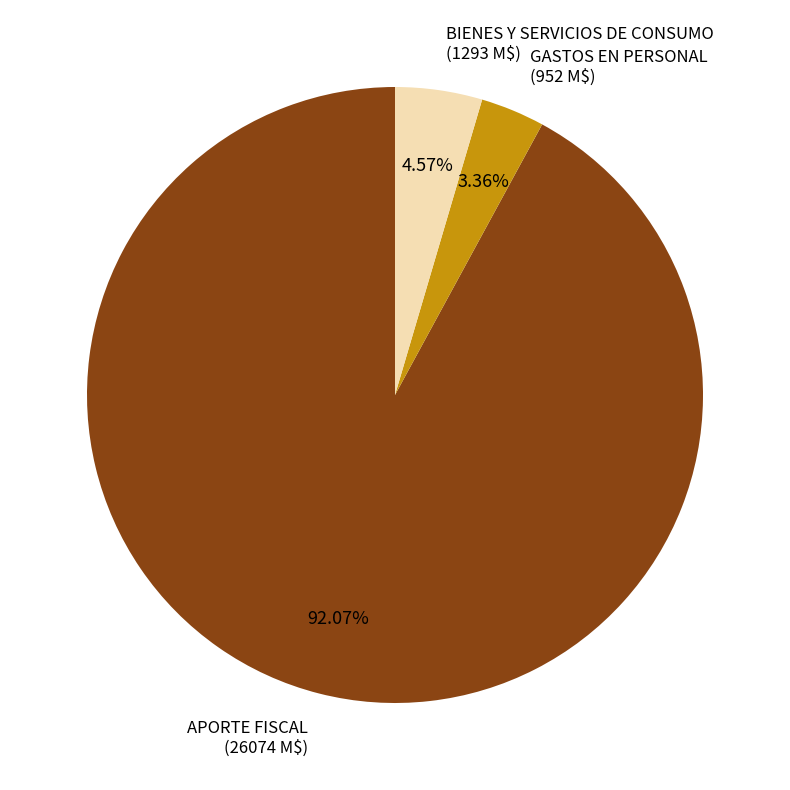

Does any single category account for the majority?

Yes